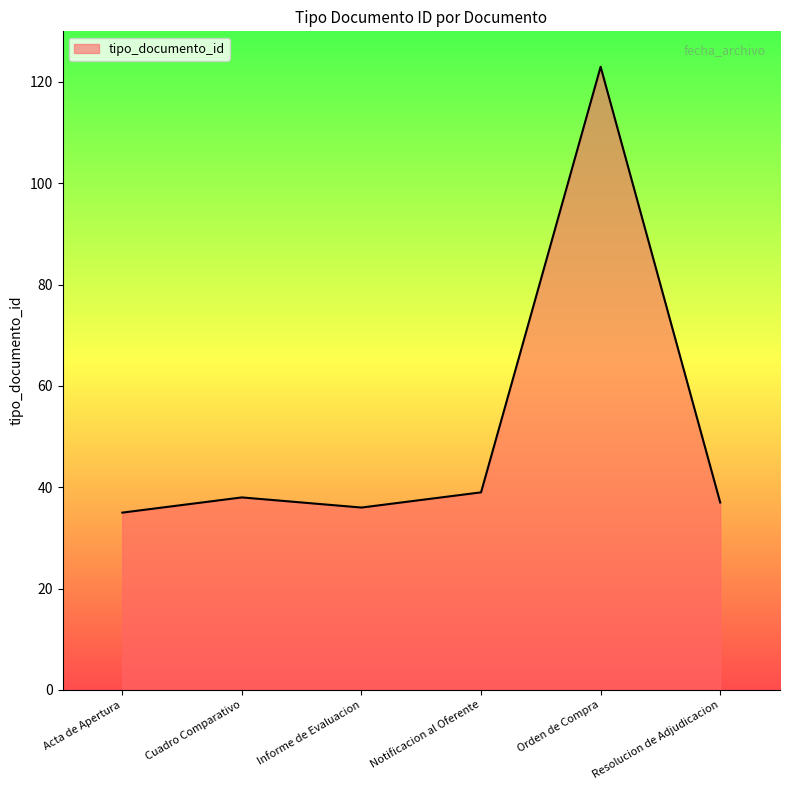

How many lines are shown in the chart?

1